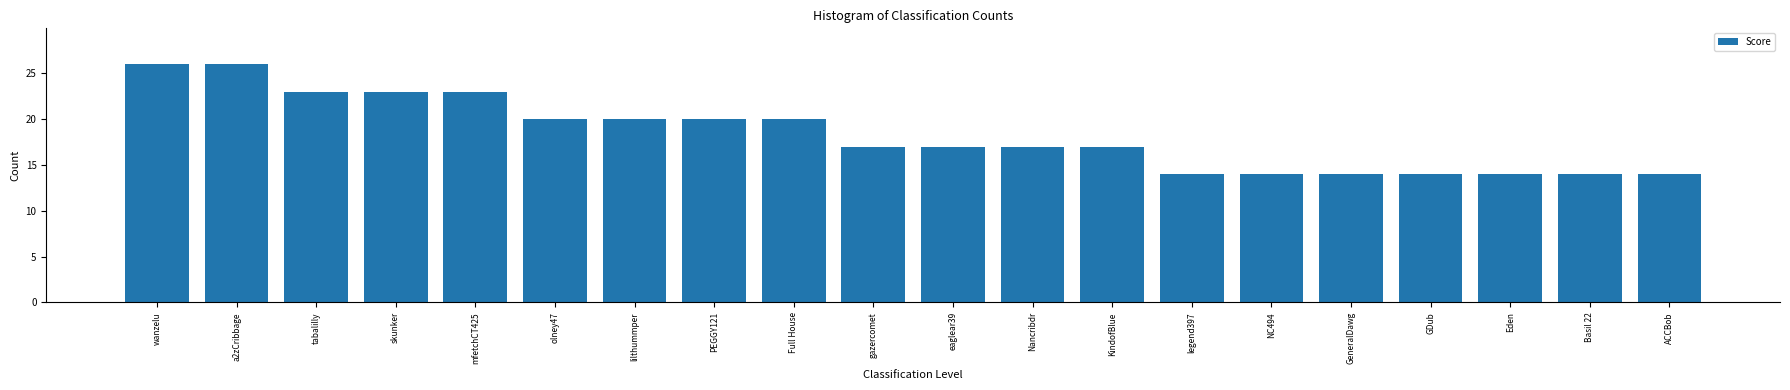

Does the chart contain any negative values?

No